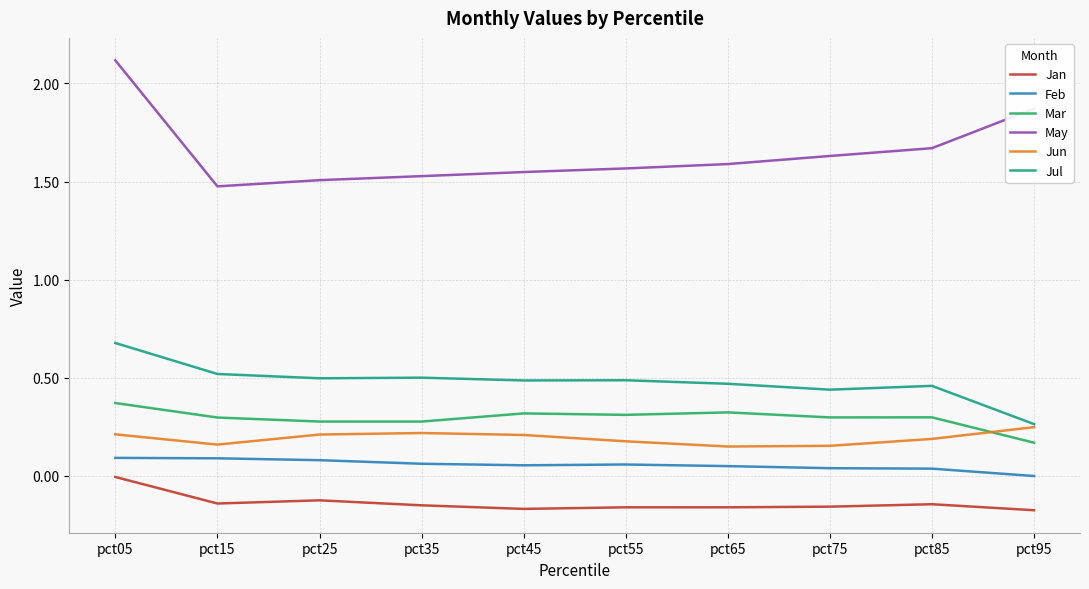

Is the value of Feb at pct35 greater than the value of Mar at pct85?

No